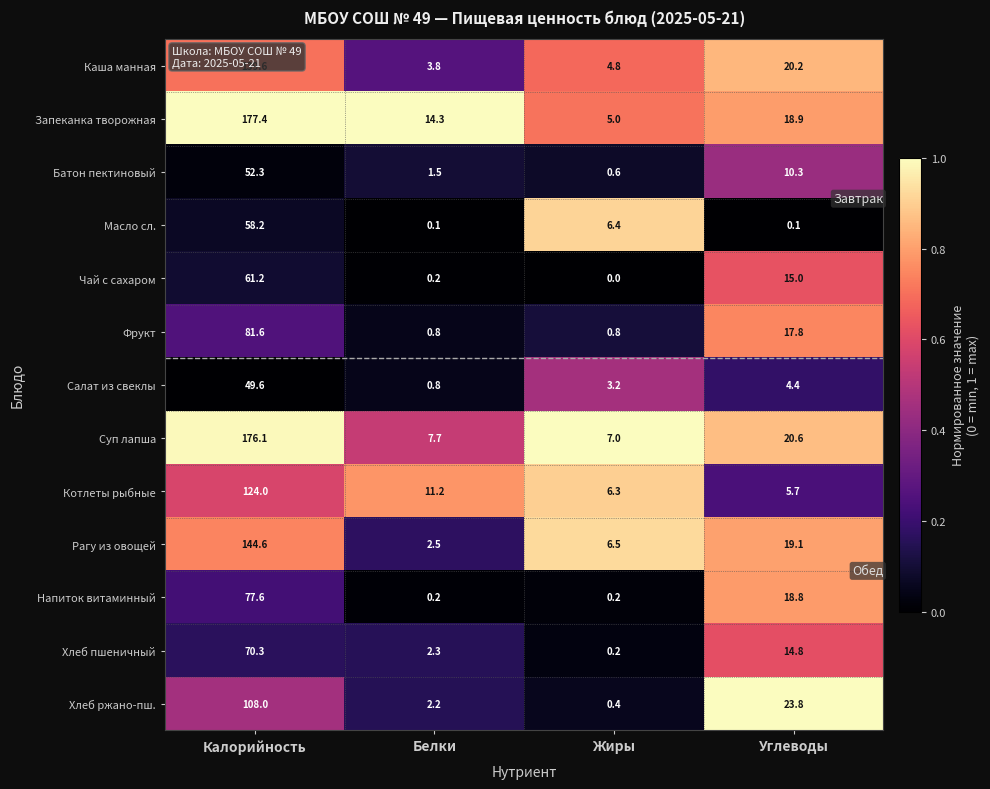

What is the approximate value of Хлеб пшеничный at Углеводы?

14.8